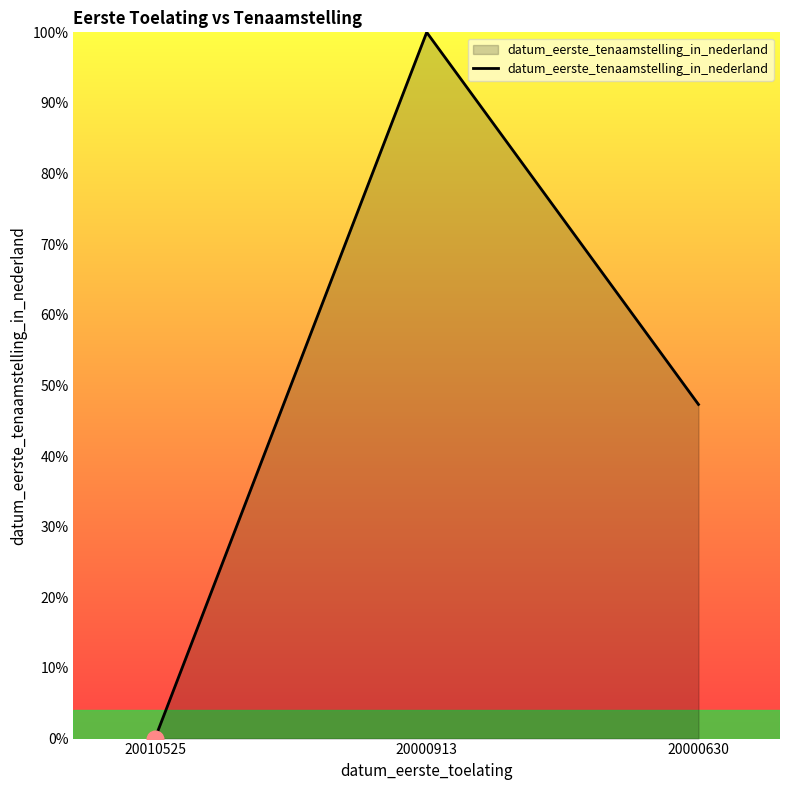

Reading right to left, extract all data points from this chart.

47.3	100.0	0.0